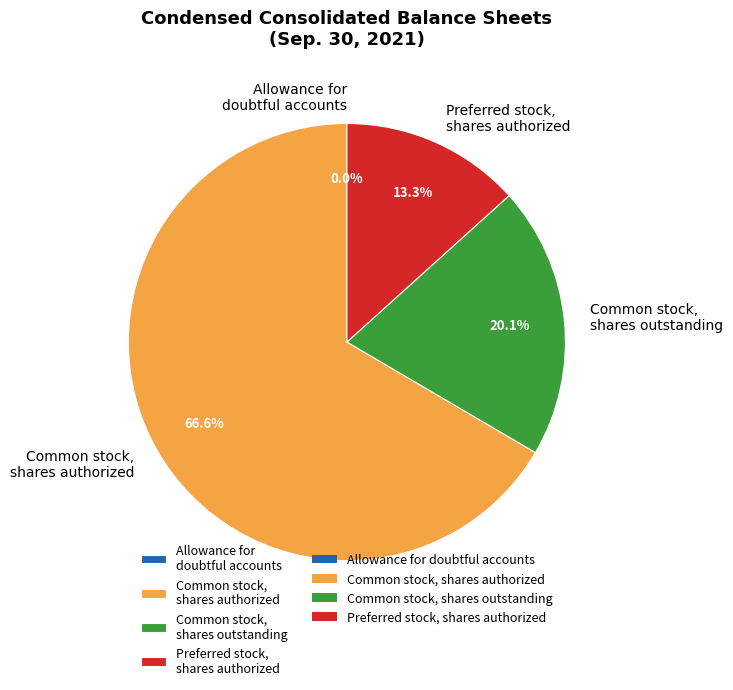

What is the majority slice?

Common stock, shares authorized